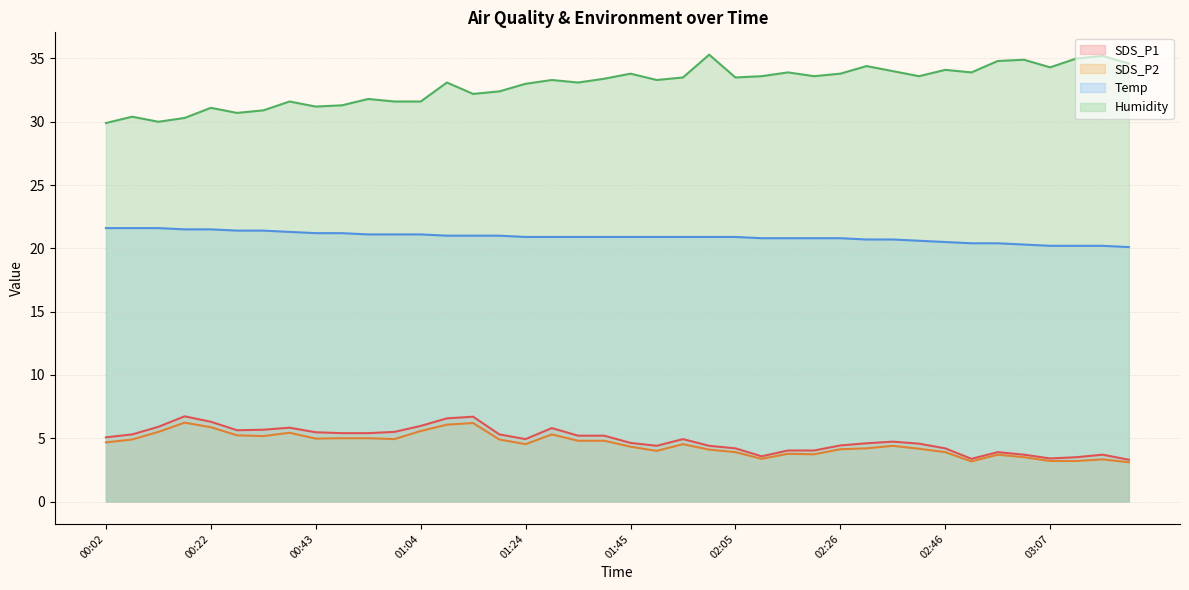

True or false: Temp and SDS_P1 cross at least once.

False